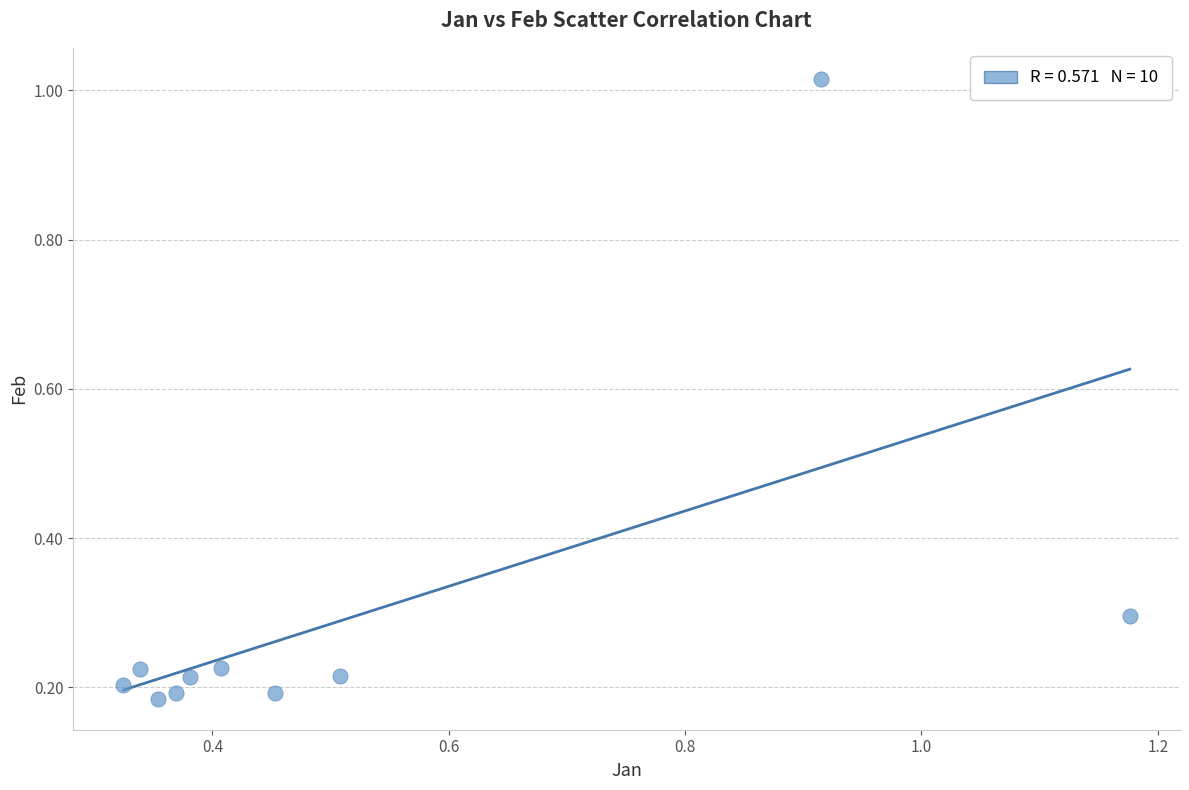

What is the average Y value?

0.3